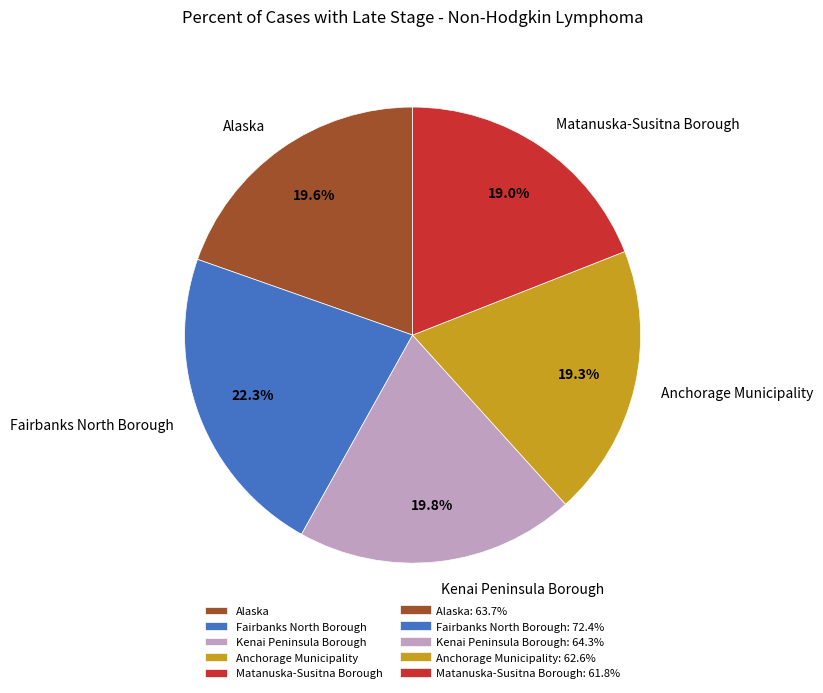

Approximately how many times larger is the value at Fairbanks North Borough compared to Kenai Peninsula Borough?

1.1